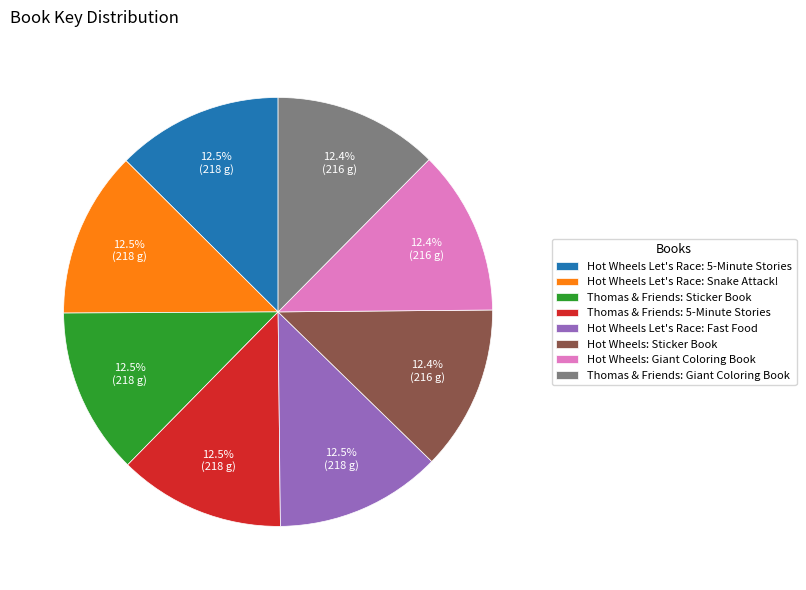

What percentage is the Thomas & Friends: Giant Coloring Book slice, to the nearest percent?

12%